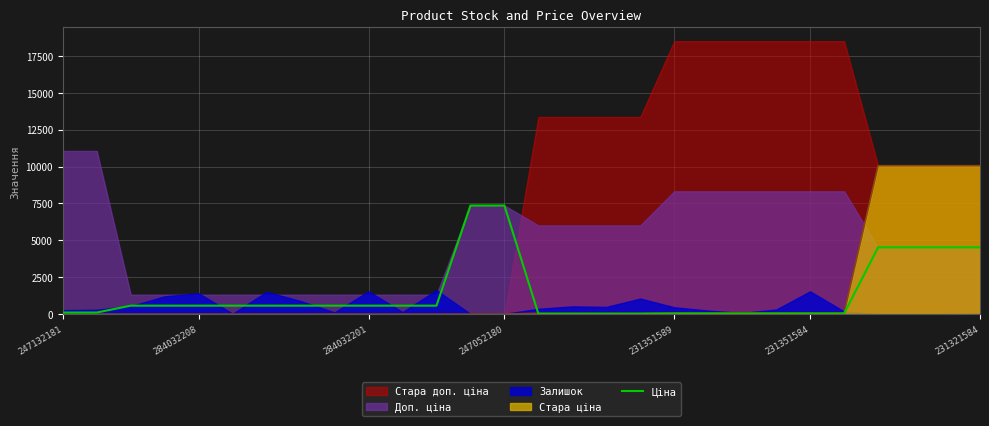

What is the value of the 6th point from the left?

574.5